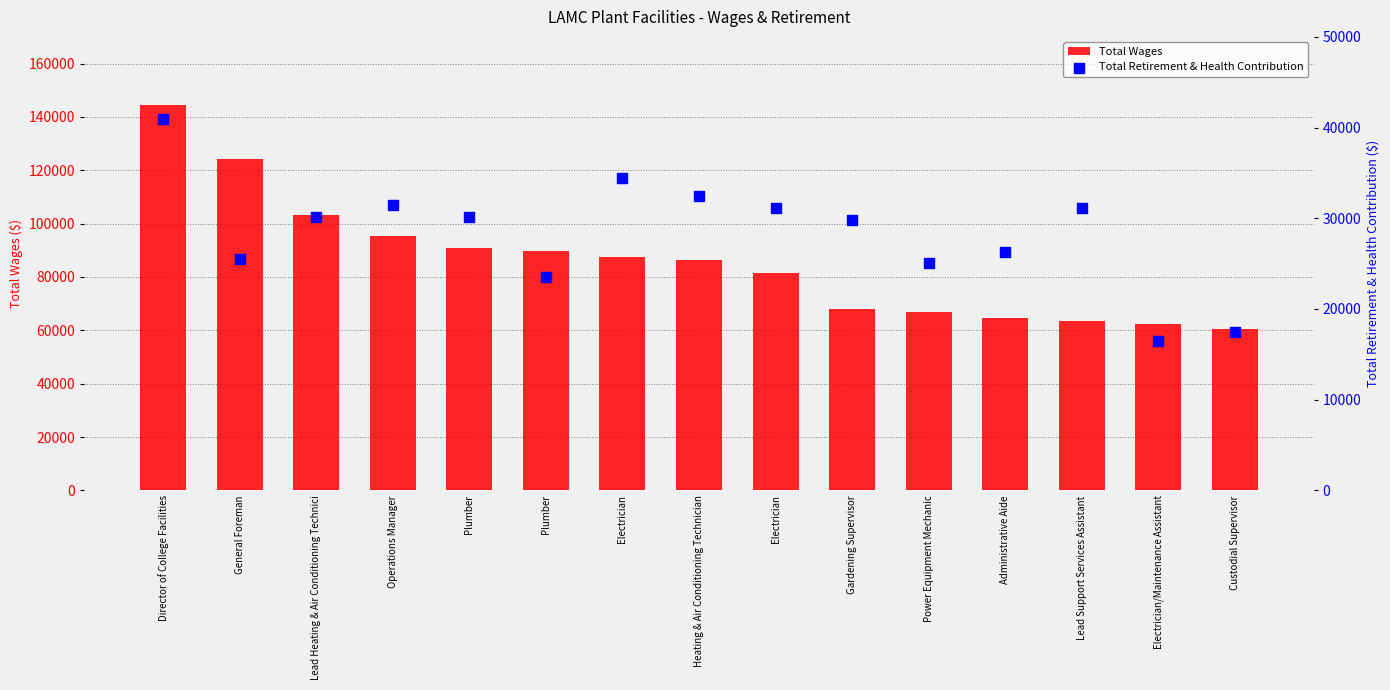

What are all the series names shown in the legend?

Total Wages, Total Retirement & Health Contribution